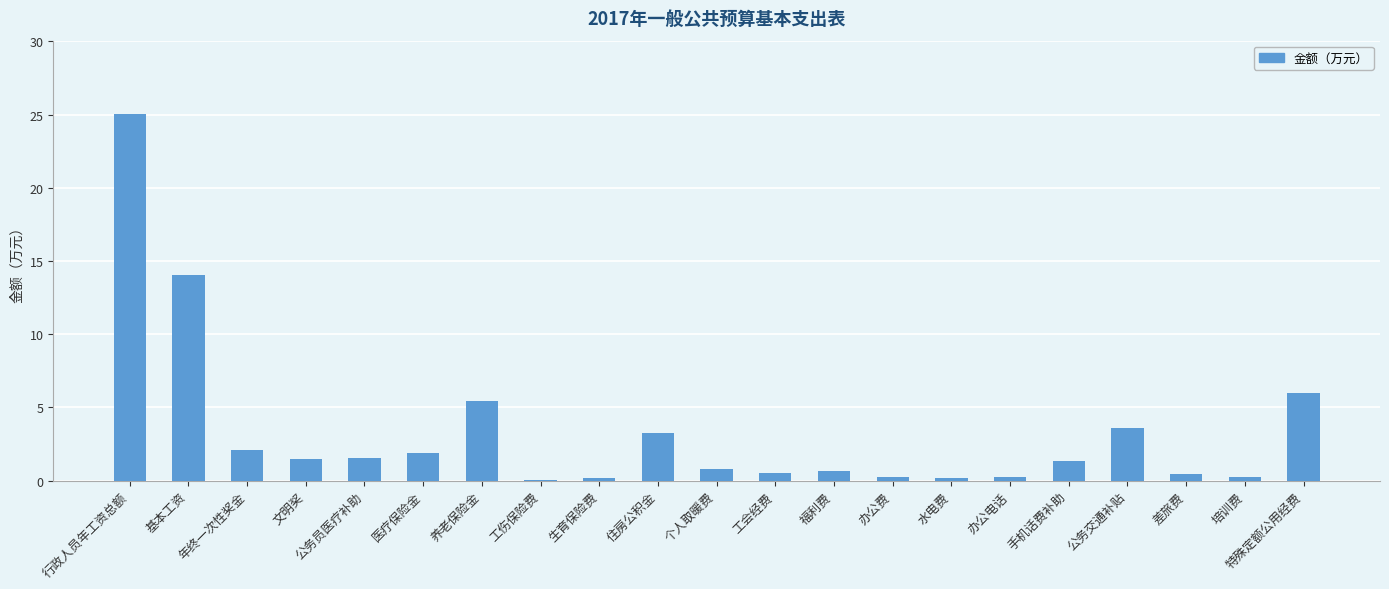

True or false: the data shows 5.3 at 公务交通补贴.

False